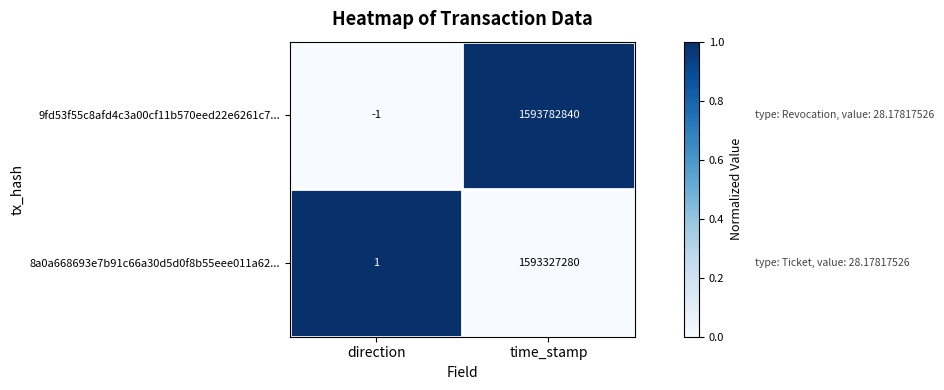

Reading right to left, extract all data points from this chart.

9fd53f55c8afd4c3a00cf11b570eed22e6261c7...: 1593782840	-1
8a0a668693e7b91c66a30d5d0f8b55eee011a62...: 1593327280	1